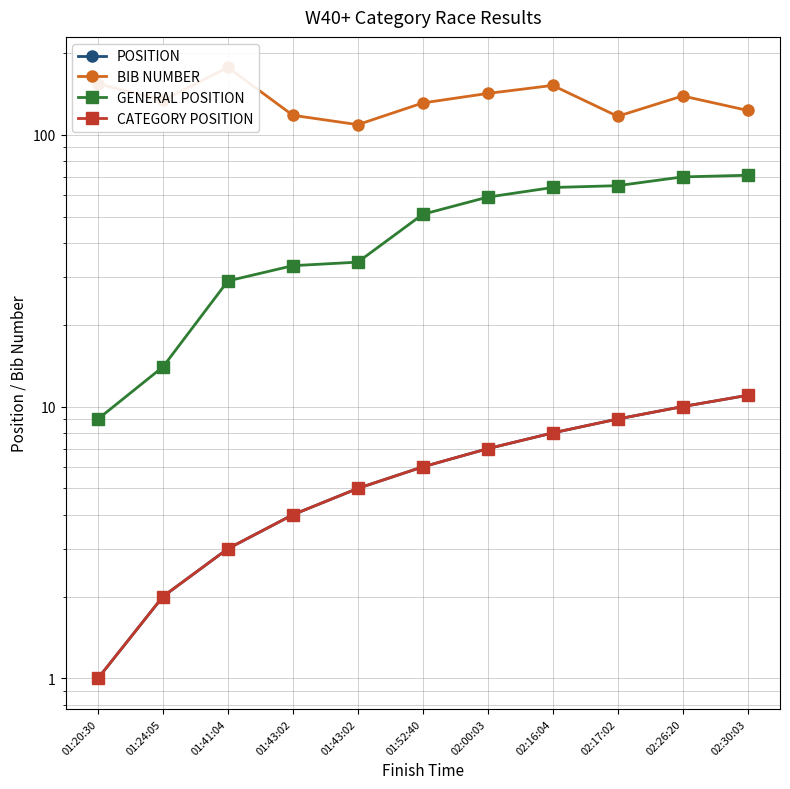

The GENERAL POSITION series shows 91 at 01:52:40. True or false?

False